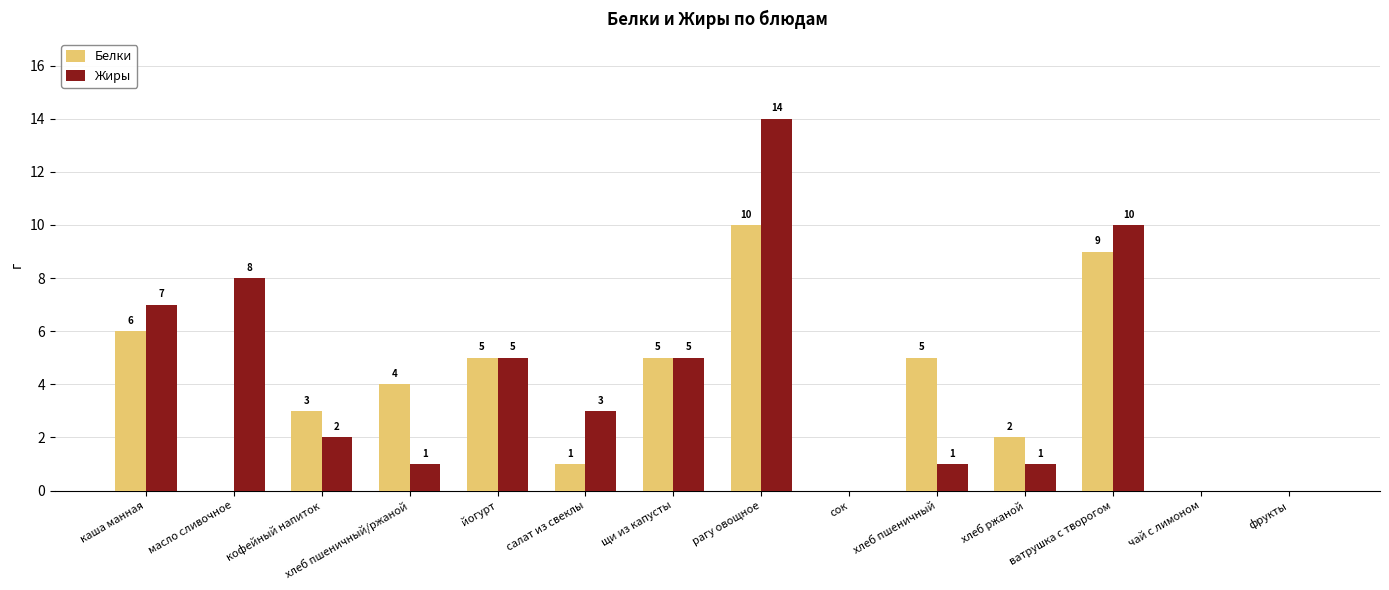

What is the maximum value shown in the chart?

14